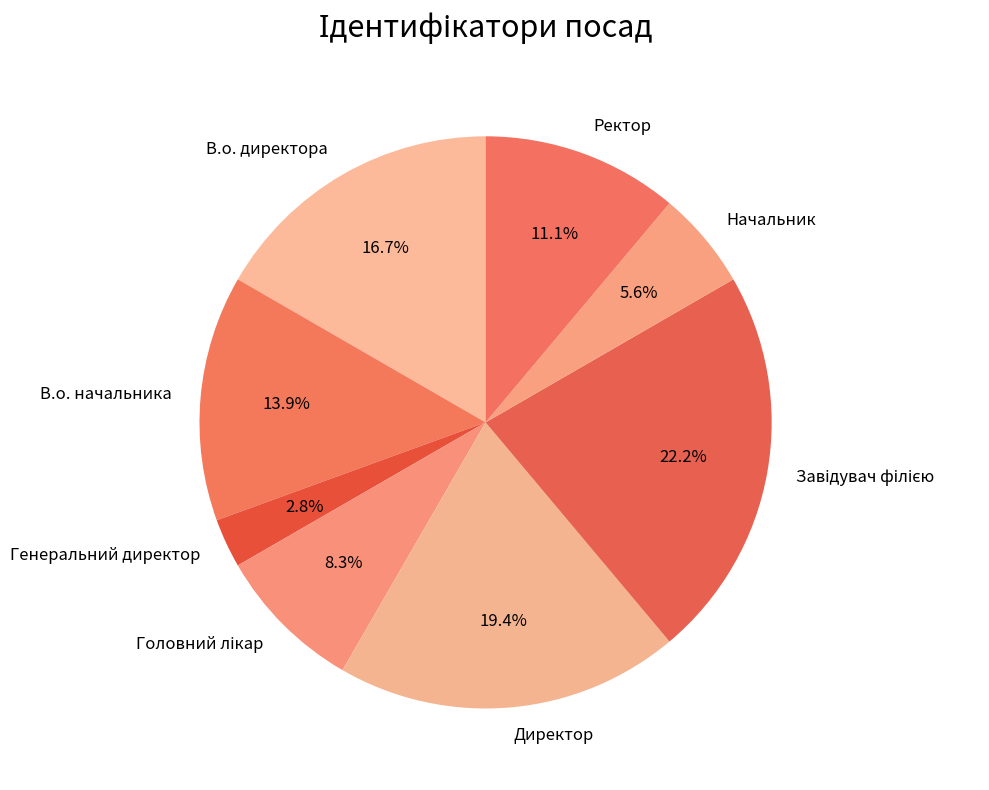

How much of the chart is everything except В.о. начальника?

86.1%